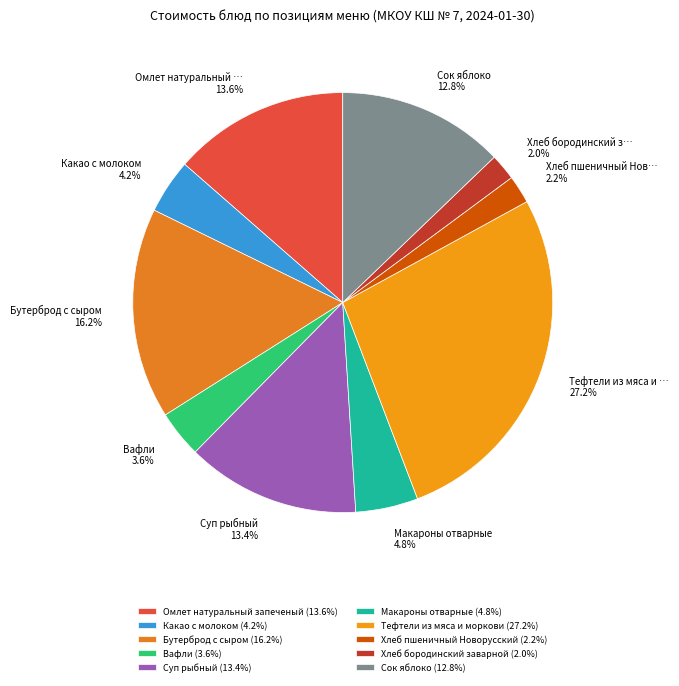

Rank the categories by value from highest to lowest.

Тефтели из мяса и моркови, Бутерброд с сыром, Омлет натуральный запеченый, Суп рыбный, Сок яблоко, Макароны отварные, Какао с молоком, Вафли, Хлеб пшеничный Новорусский, Хлеб бородинский заварной